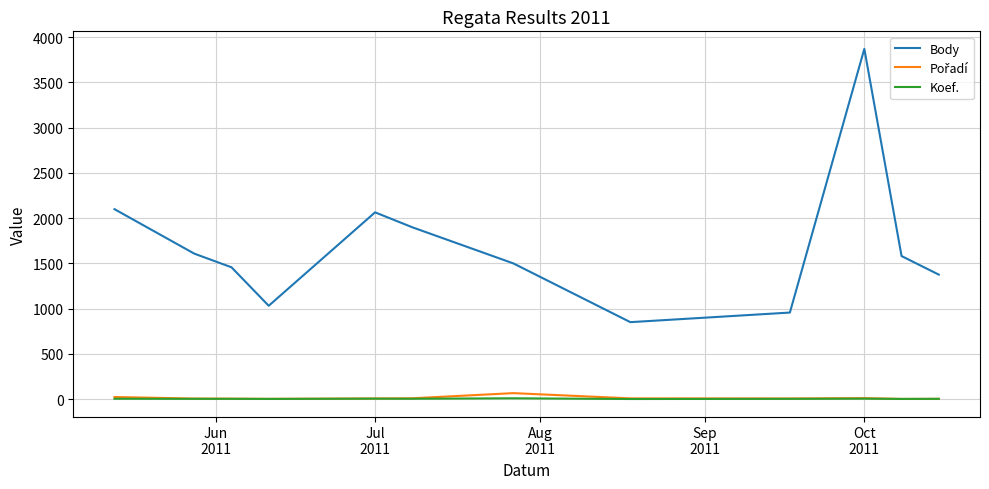

Which series has the widest spread of values?

Body